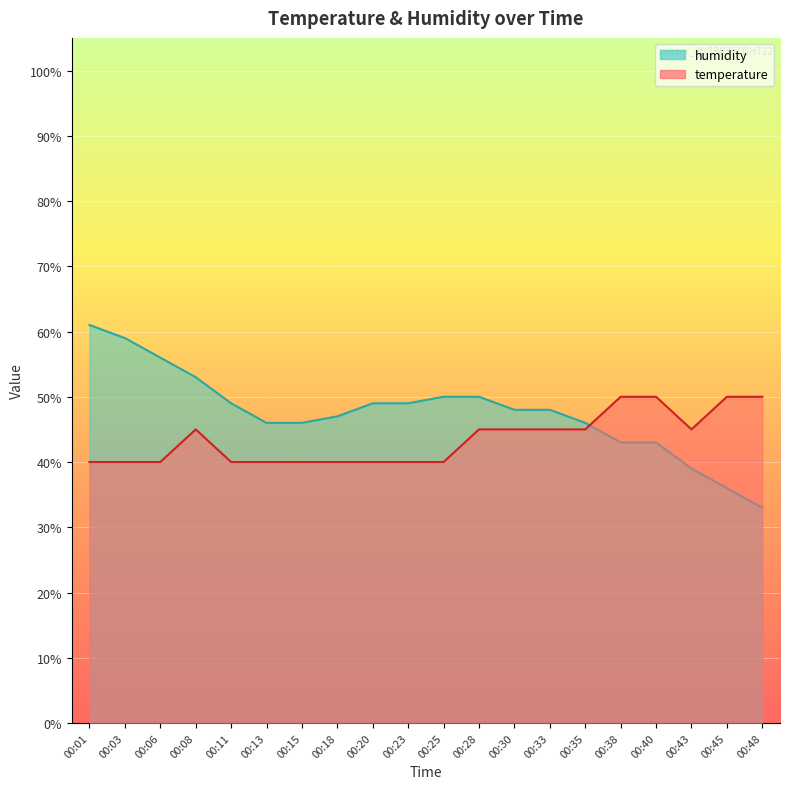

At which label is humidity closest to 46?

00:13